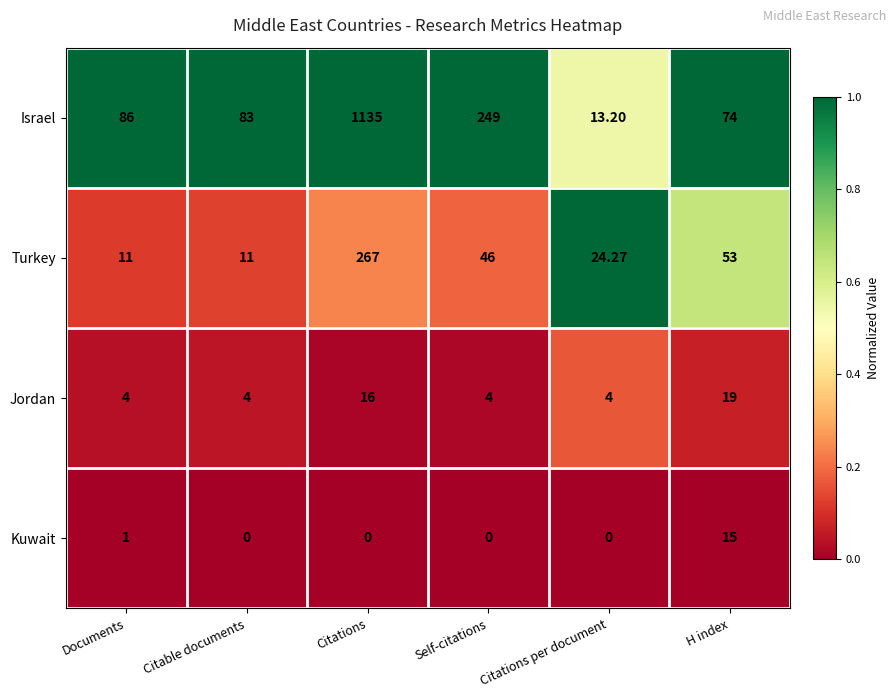

At which category is the sum across all series the highest?

Citations